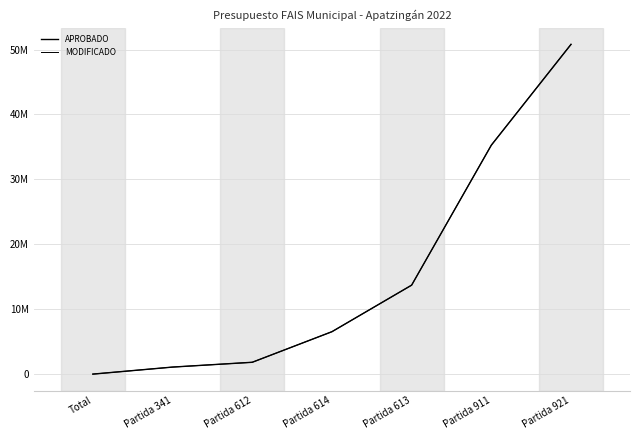

Does the chart display data point markers on the line(s)?

No